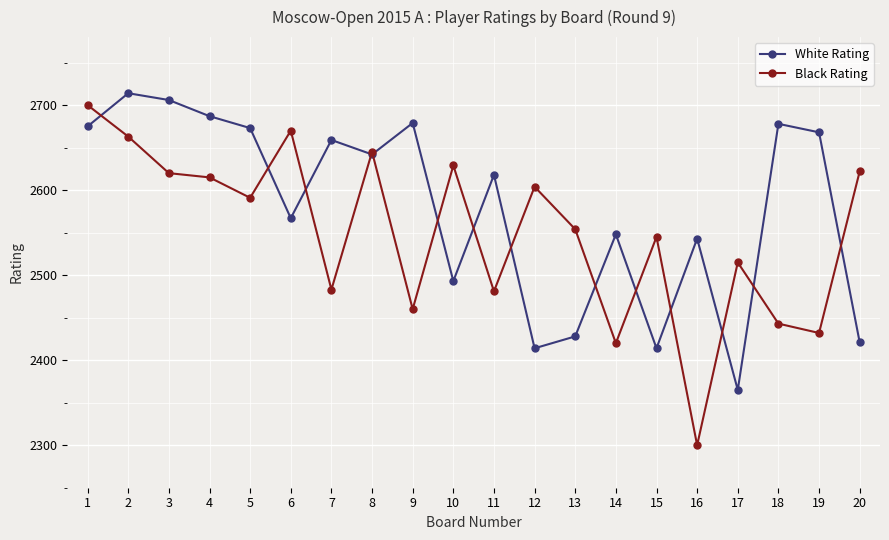

The value of Black Rating at 16 is 2300. True or false?

True